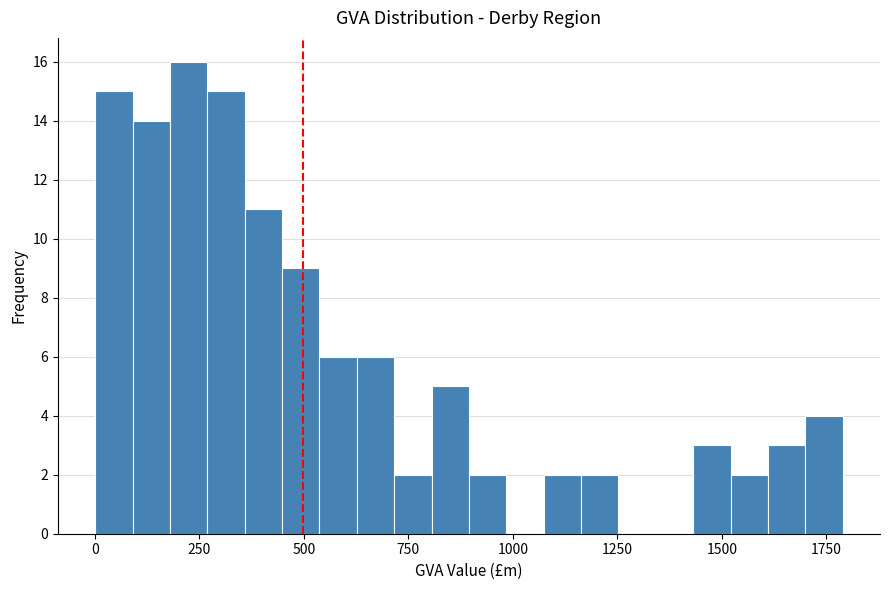

Around what value on the x-axis is the tallest bar? Give the approximate position of its centre, as read against the axis.

200